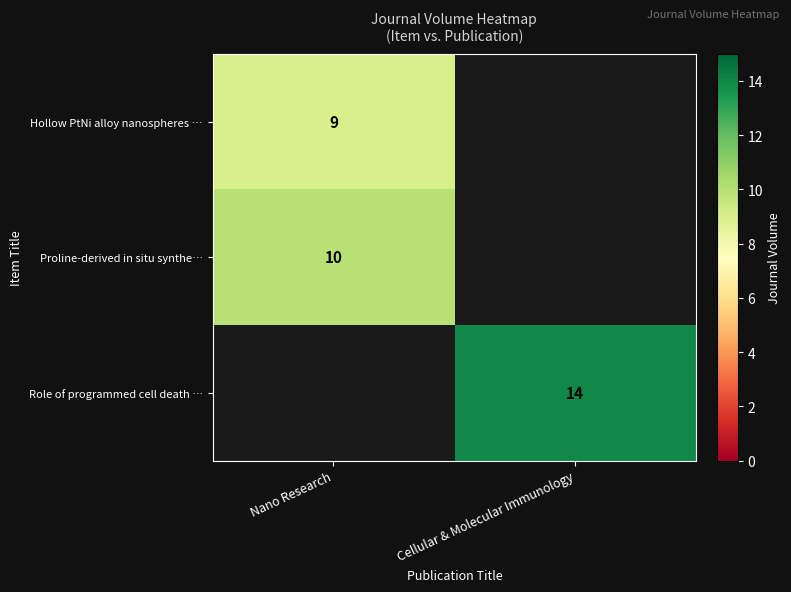

The value of Proline-derived in situ synthe… at Nano Research is 10. True or false?

True